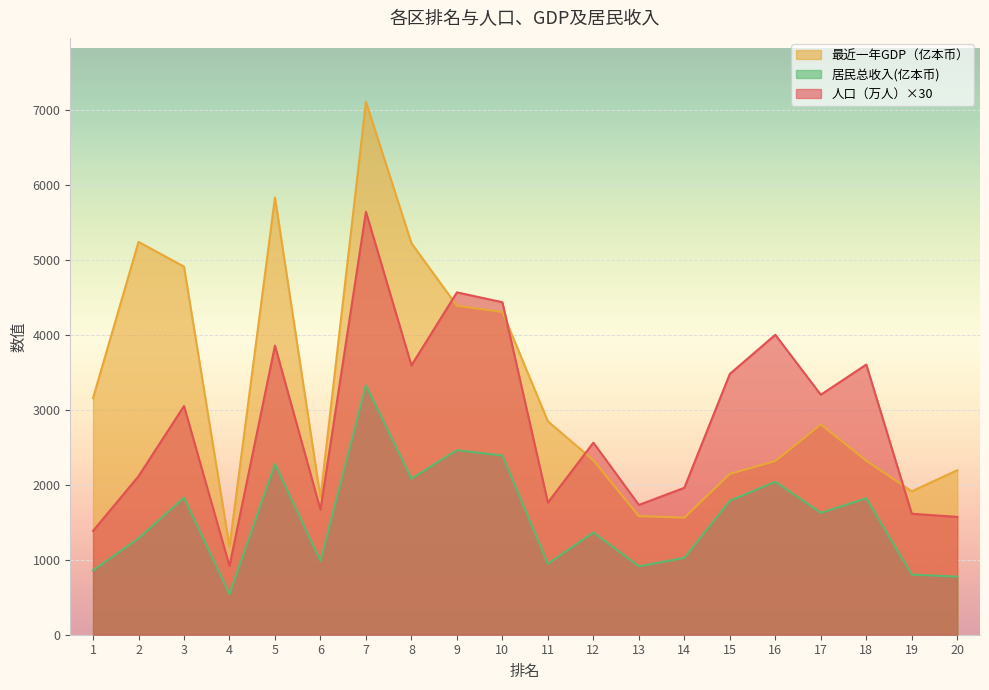

True or false: 最近一年GDP（亿本币） has more than 2 interior local peaks.

True